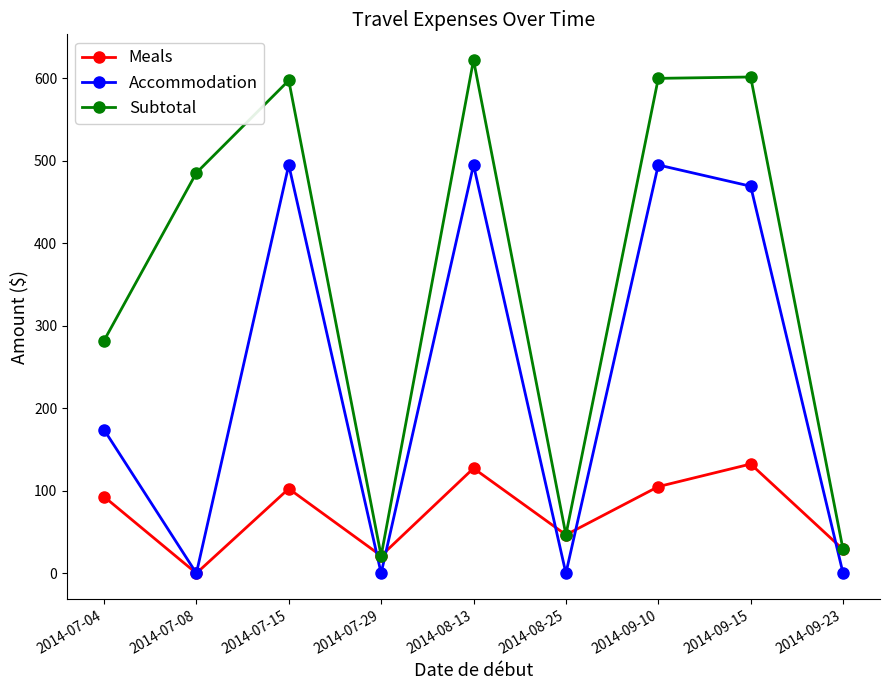

Is this an area chart (filled region under the line)?

No